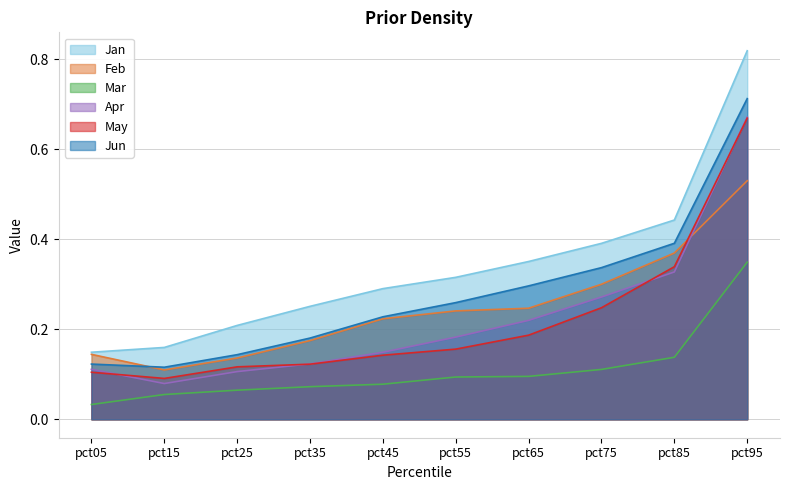

The Mar series shows 0.0 at pct55. True or false?

False